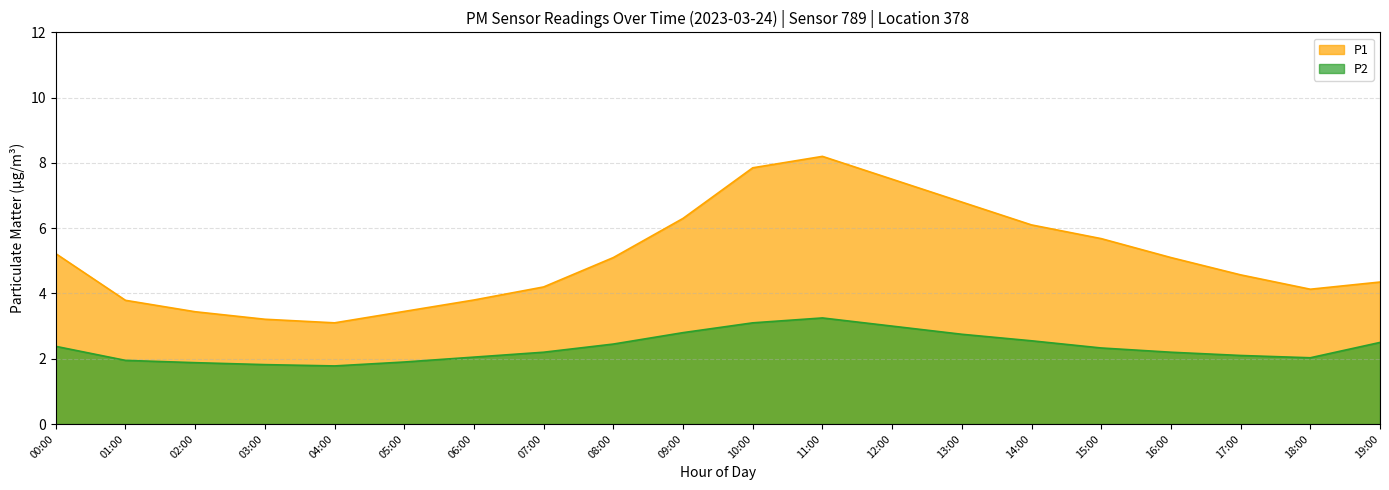

What is the sum of all P1 values?

101.9